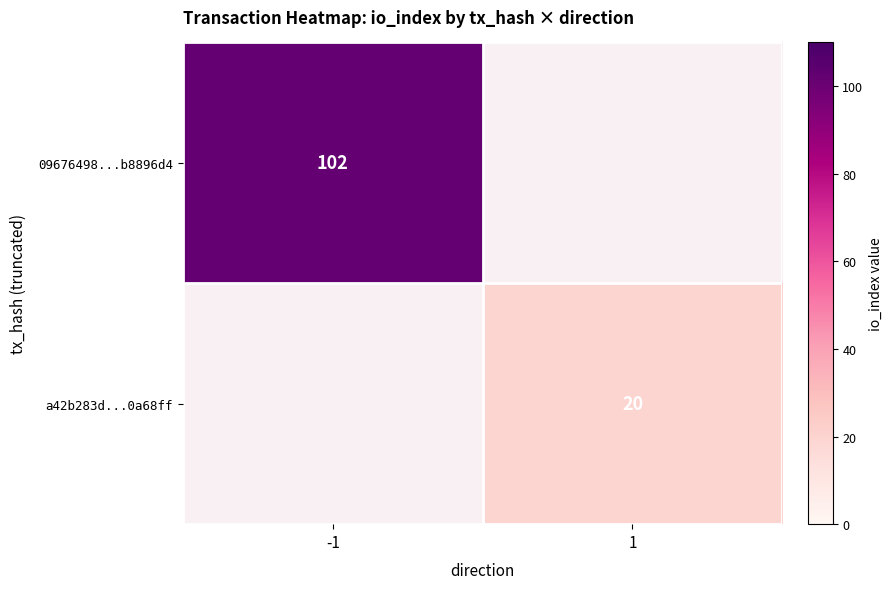

At which category does the chart reach its peak across all series?

-1